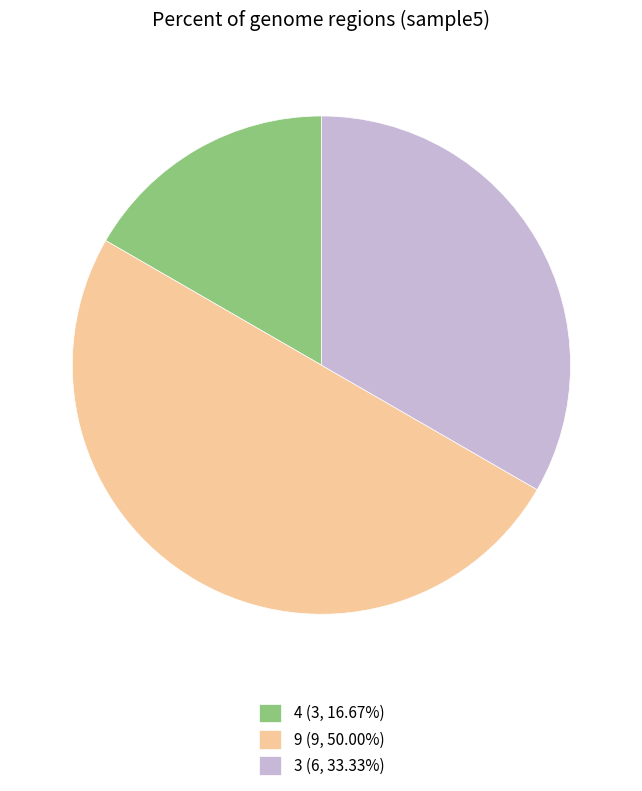

How many segments does this pie chart have?

3